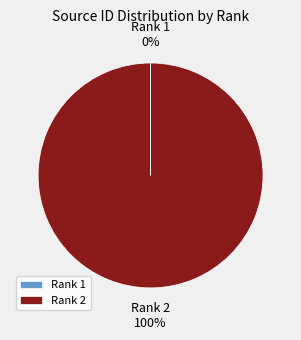

Is there a majority slice in this chart?

Yes